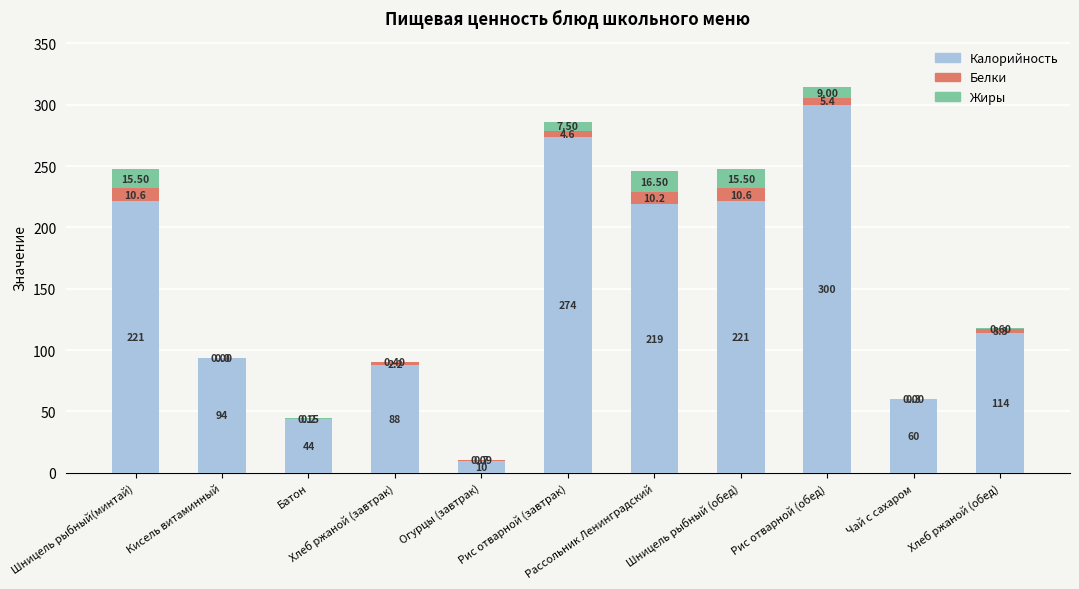

What is the label of the 10th bar from the left?

Чай с сахаром